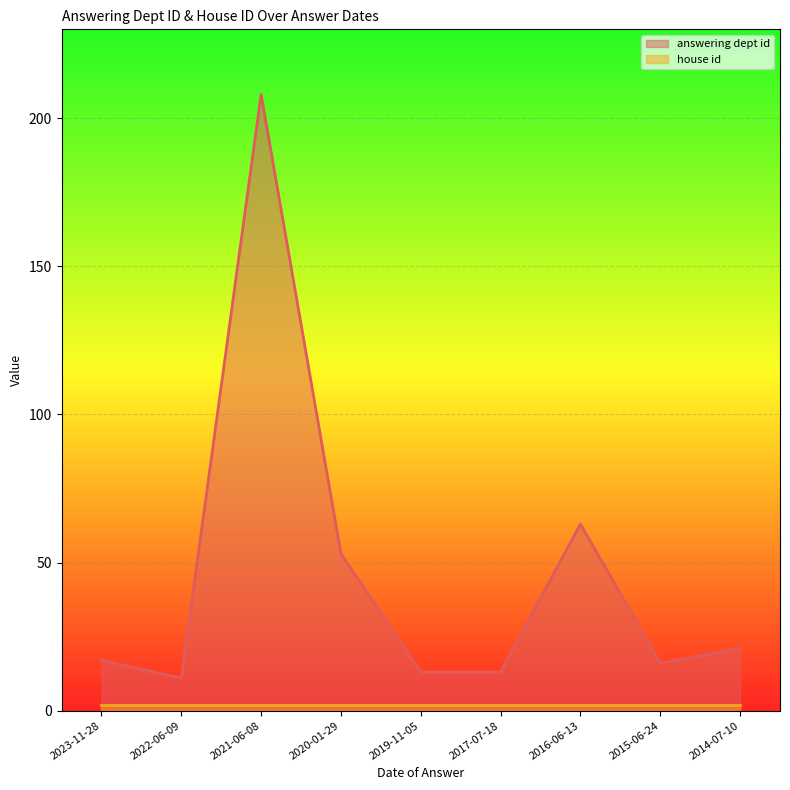

Rank the categories by value from highest to lowest.

2021-06-08, 2016-06-13, 2020-01-29, 2014-07-10, 2023-11-28, 2015-06-24, 2019-11-05, 2017-07-18, 2022-06-09